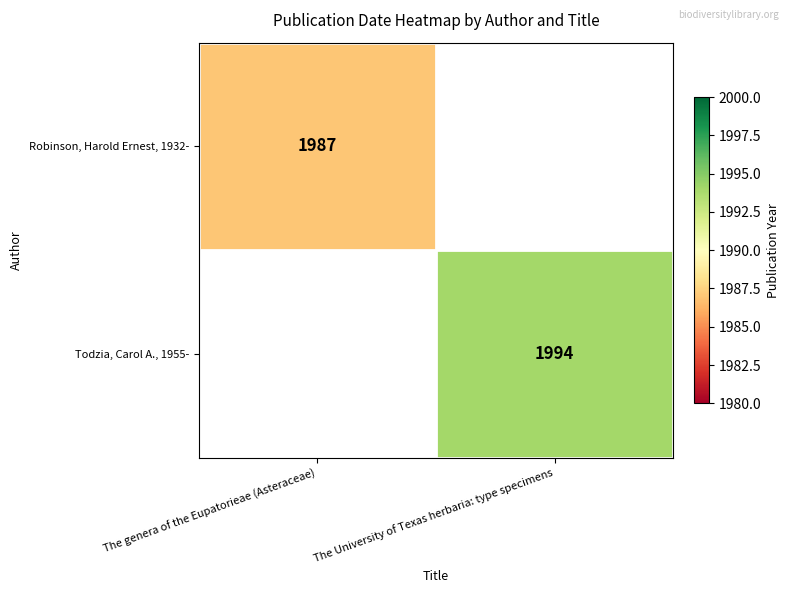

Is the value of Todzia, Carol A., 1955- at The University of Texas herbaria: type specimens greater than the value of Robinson, Harold Ernest, 1932- at The genera of the Eupatorieae (Asteraceae)?

Yes